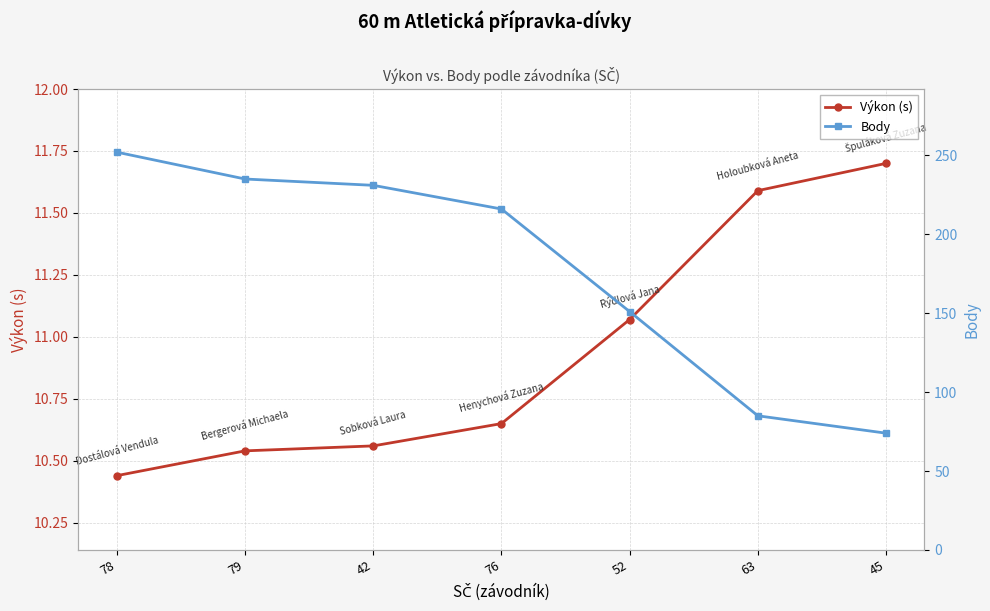

Reading right to left, extract all data points from this chart.

Výkon (s): 11.7	11.6	11.1	10.7	10.6	10.5	10.4
Body: 74.0	85.0	151.0	216.0	231.0	235.0	252.0